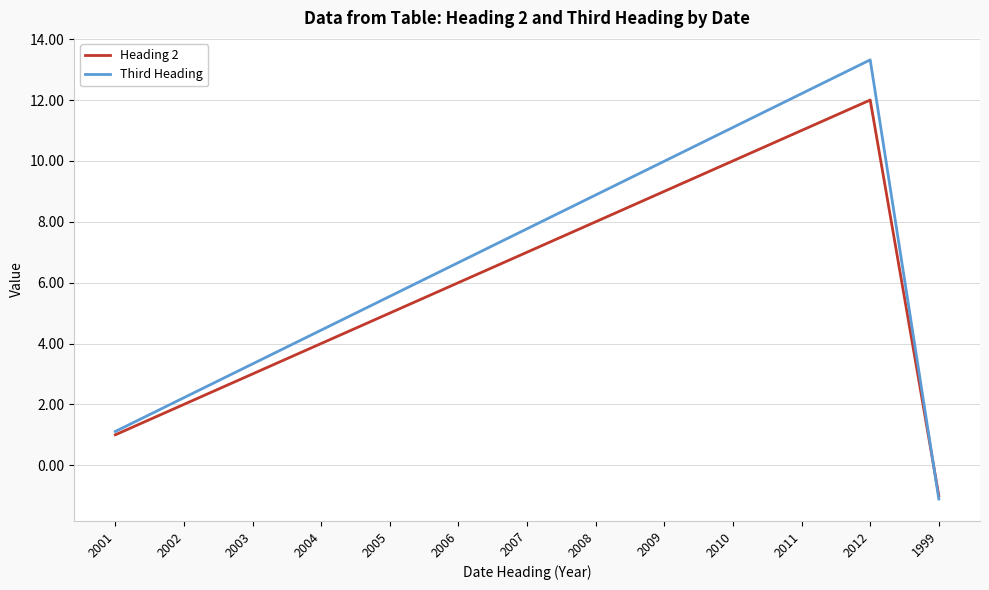

What is the difference between the maximum and minimum values in the Heading 2 series?

13.0